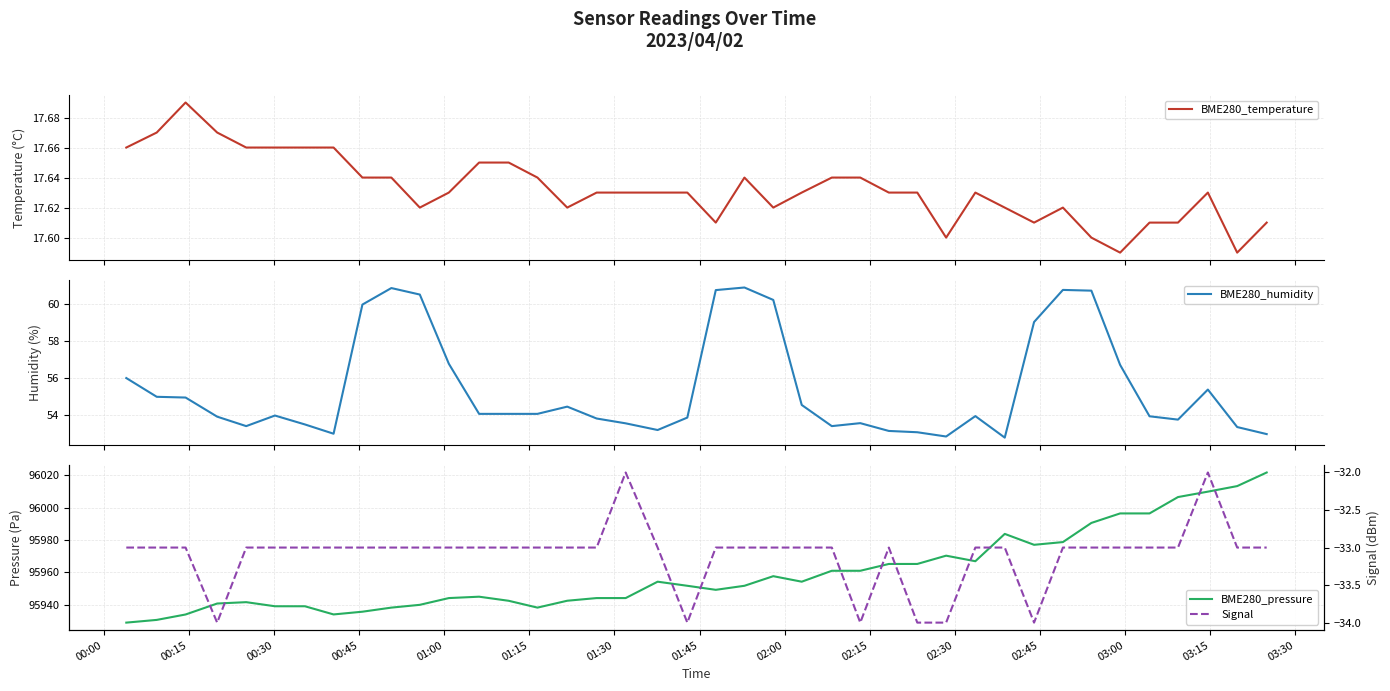

What are all the series names shown in the legend?

BME280_temperature, BME280_humidity, BME280_pressure, Signal